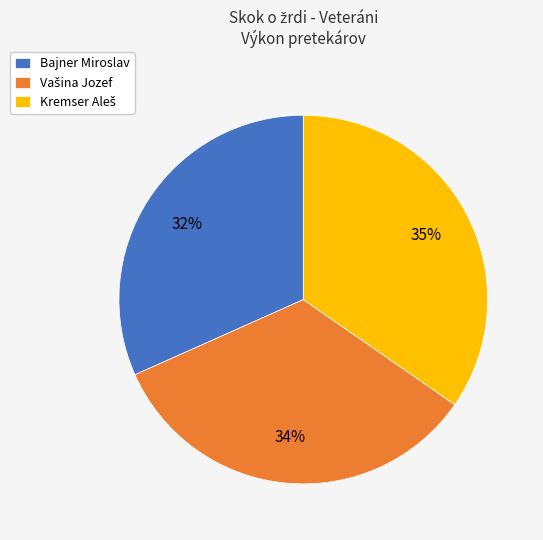

To the nearest percent, what is the average slice percentage?

33%